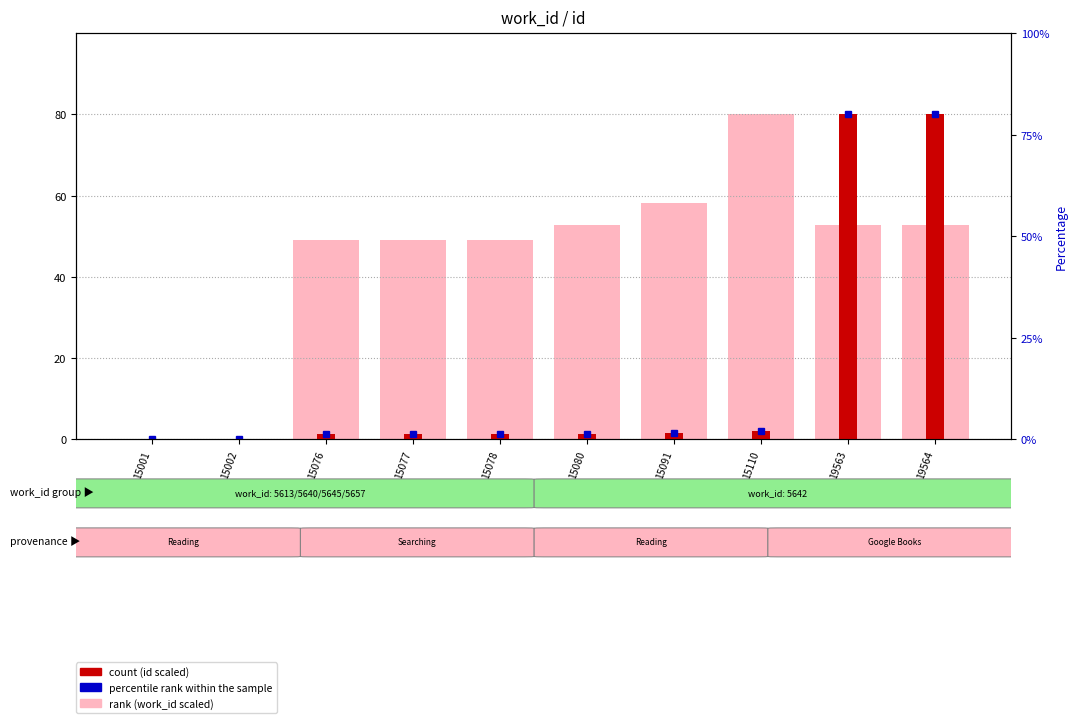

Which series has the widest spread of values?

rank (work_id scaled)